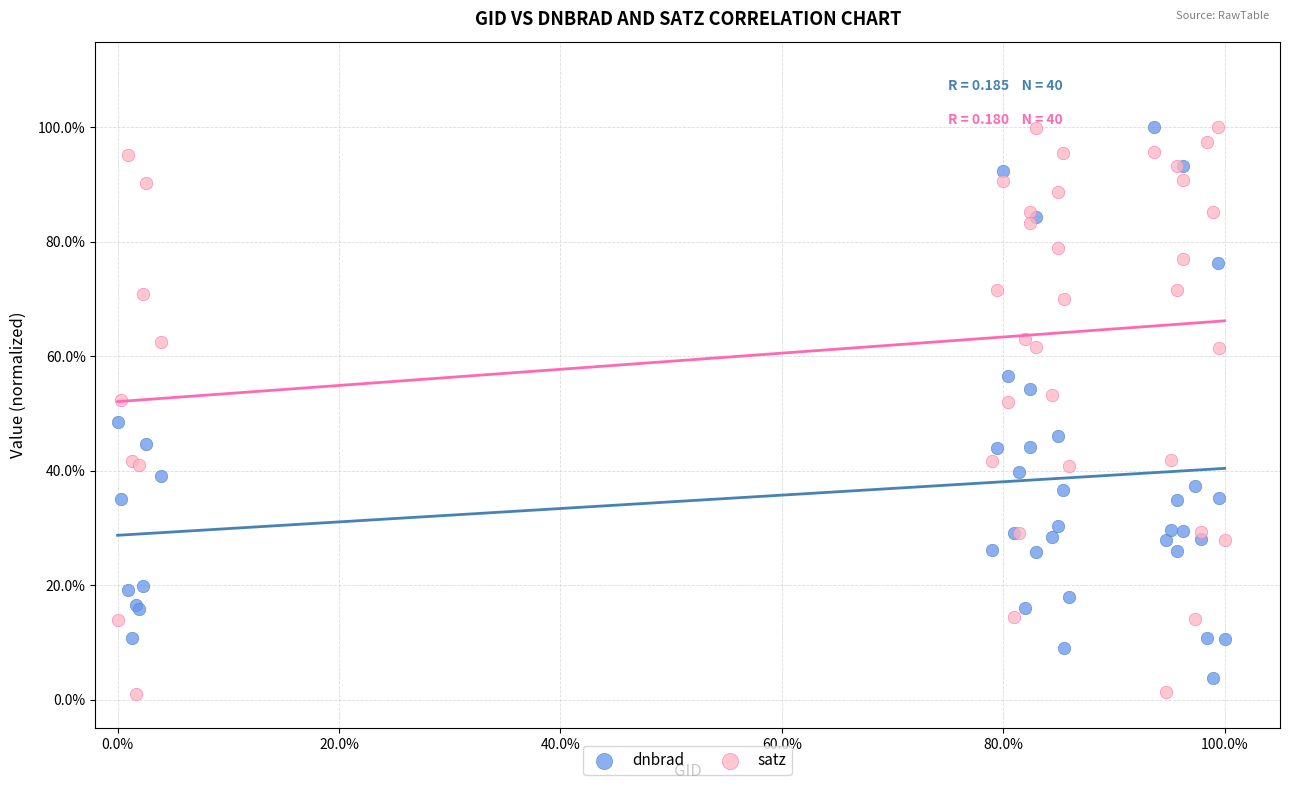

What is the X range (max minus min) for the scatter plot?

1.0